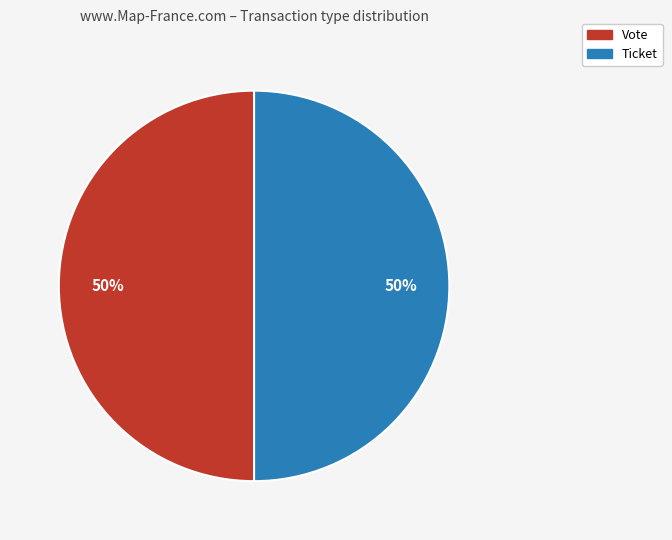

How many slices are in this pie chart?

2